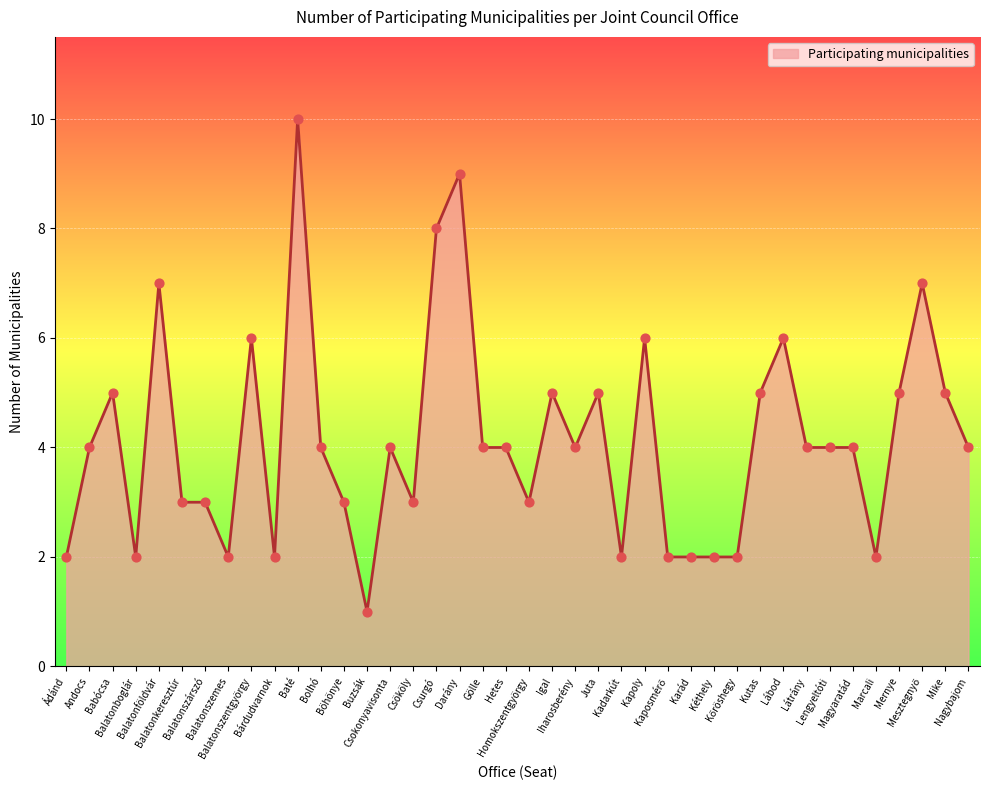

Approximately how many times larger is the value at Kapoly compared to Babócsa?

1.2